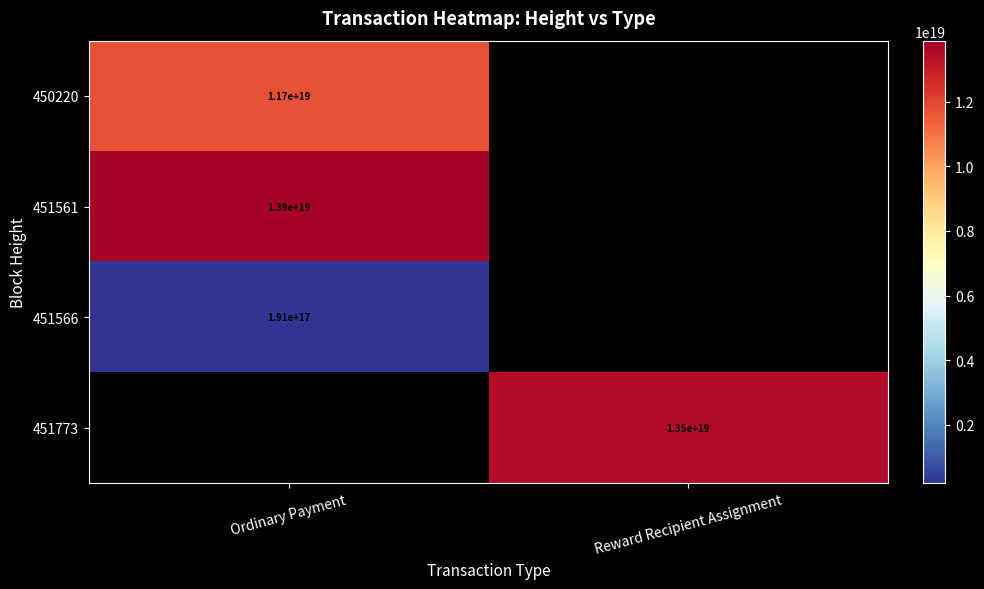

The 451773 series shows 13500000000000000000 at Reward Recipient Assignment. True or false?

True